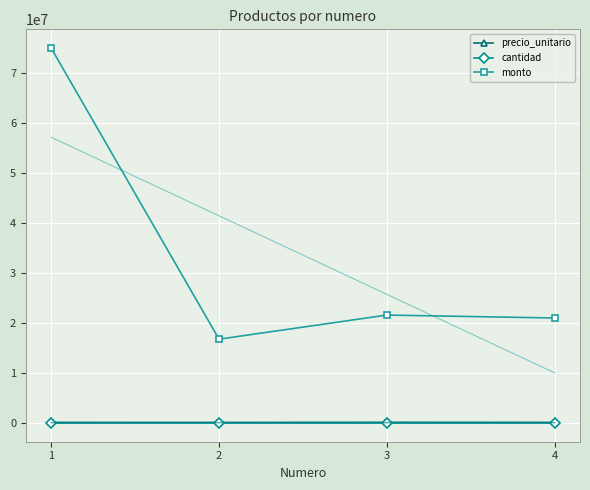

True or false: cantidad and precio_unitario intersect in this chart.

False